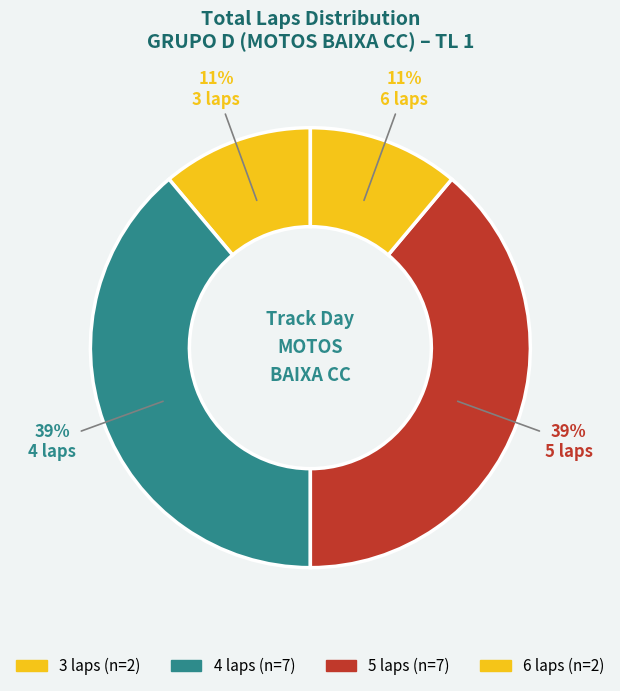

How many segments does this pie chart have?

4